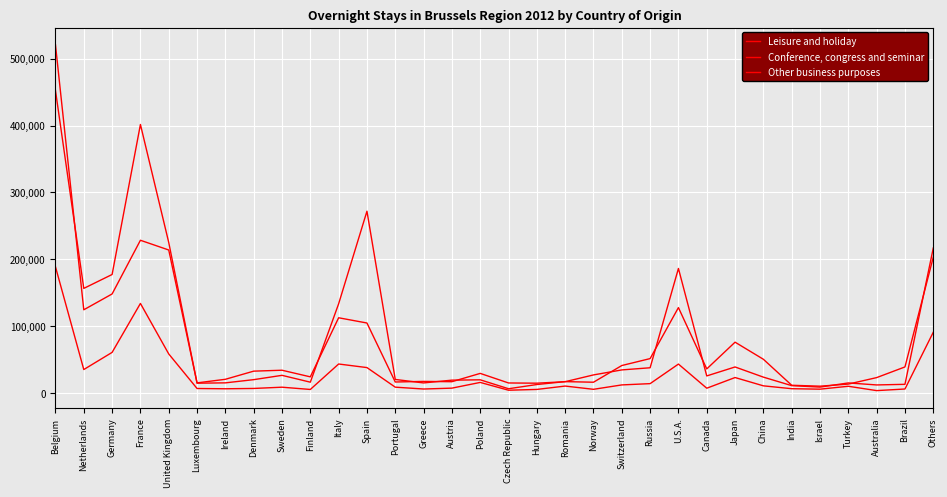

Which category has the lowest value in the Other business purposes series?

Australia